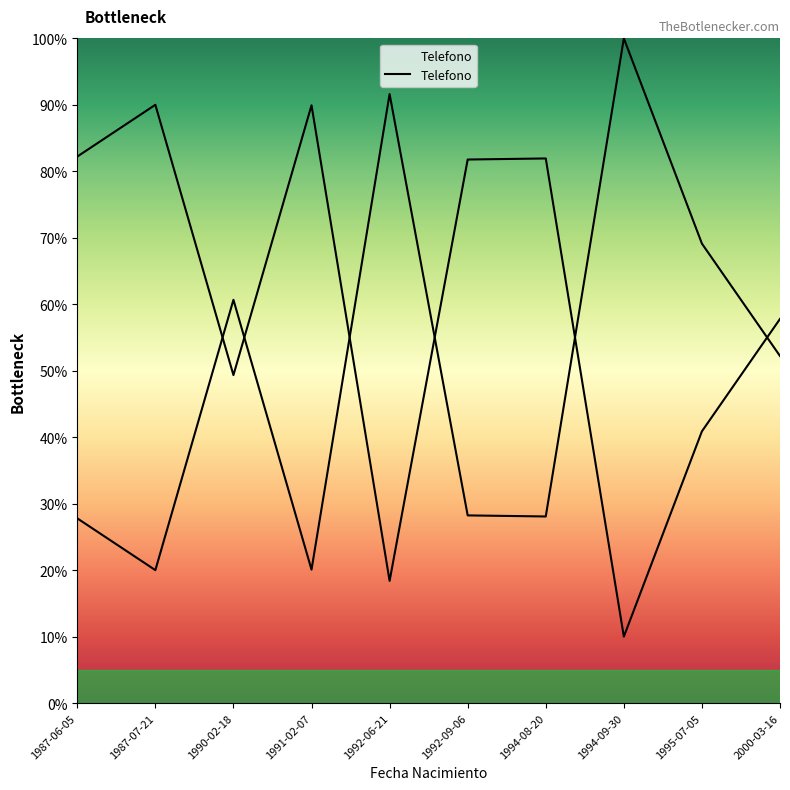

What is the difference between the maximum and minimum values?

80.0